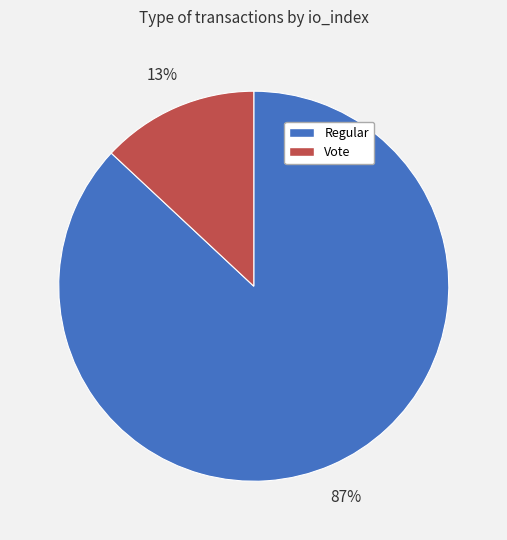

Does any single category account for the majority?

Yes